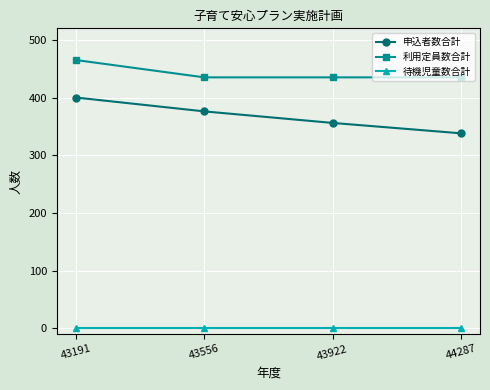

What is the sum of all 申込者数合計 values?

1470